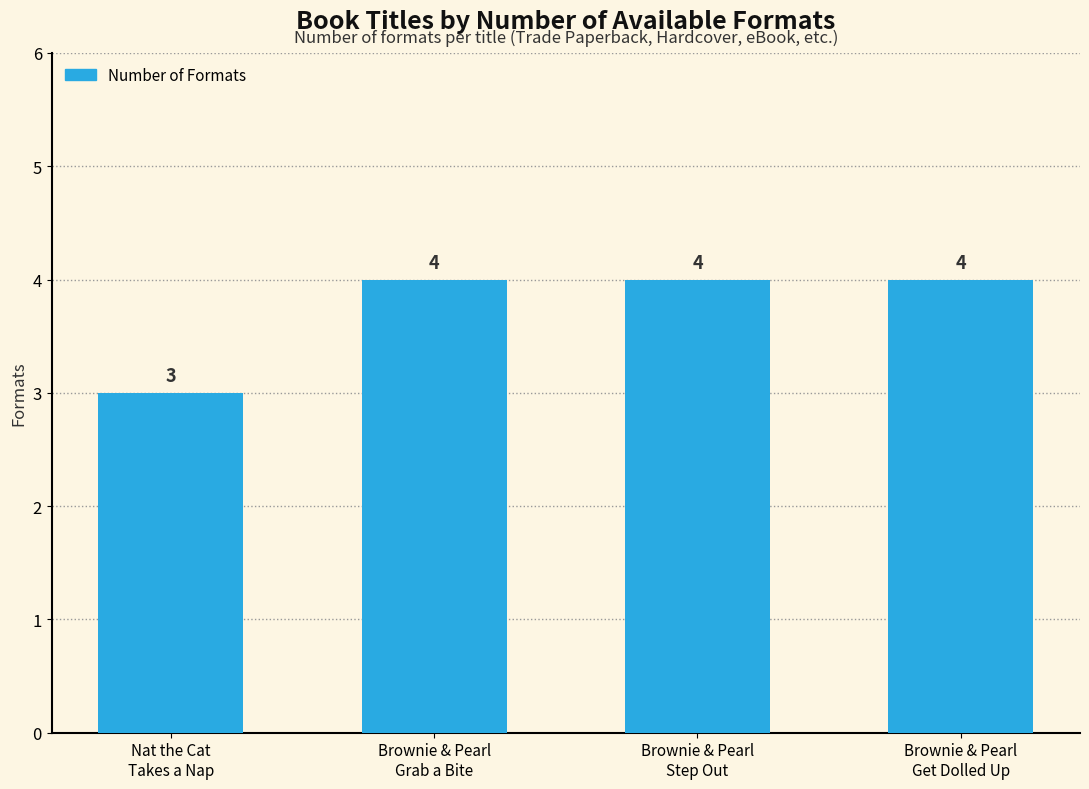

How many values are between 4 and 5?

3